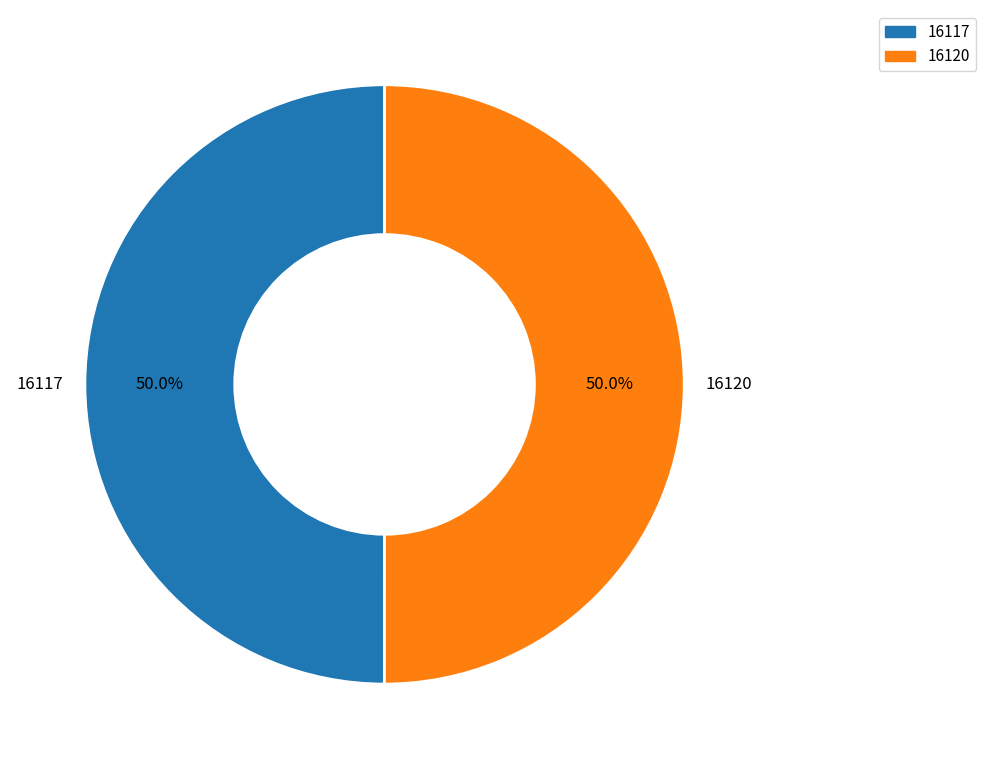

To the nearest percent, what is the average slice percentage?

50%